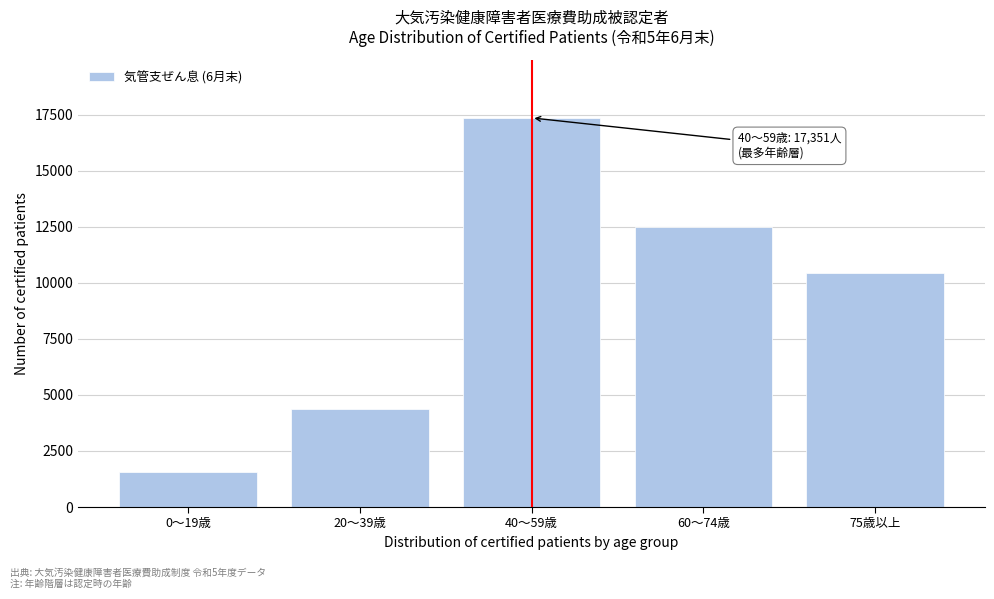

Reading left to right, extract all data points from this chart.

0～19歳=1556	20～39歳=4358	40～59歳=17351	60～74歳=12492	75歳以上=10416